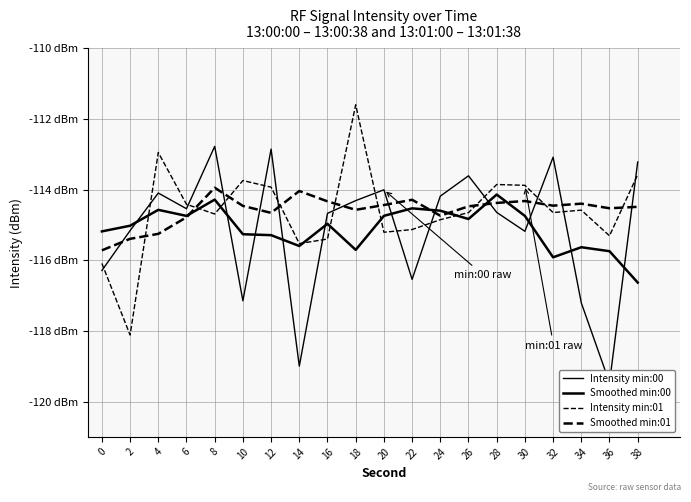

Which series has the widest spread of values?

Intensity min:00